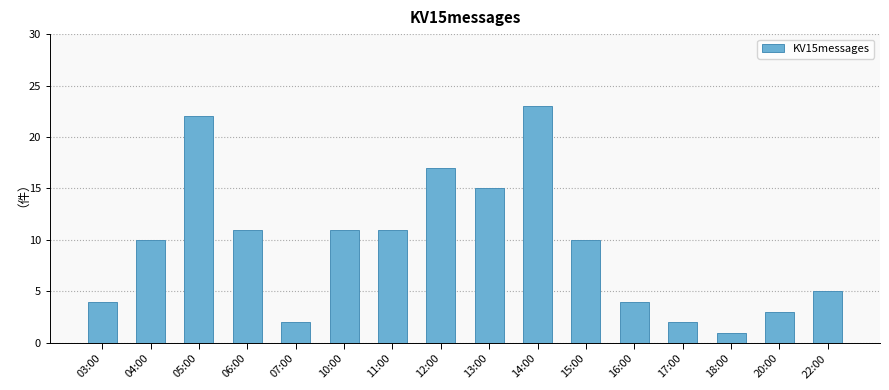

At which category does the chart reach its peak across all series?

14:00